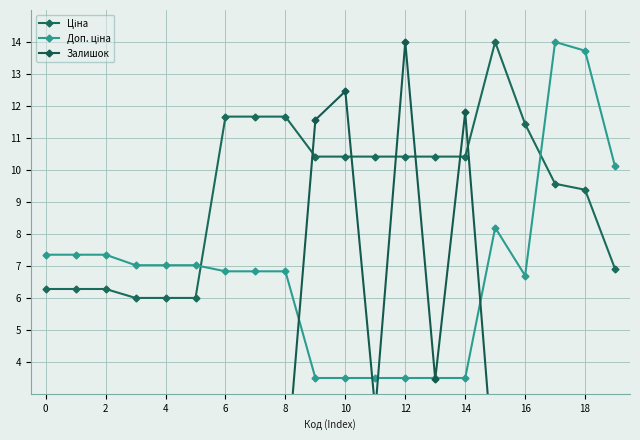

Which series changed the most between 10 and 11?

Залишок